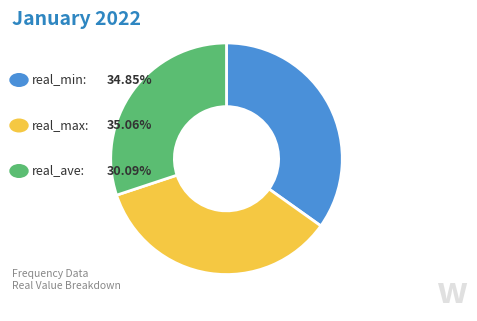

Is there a majority slice in this chart?

No